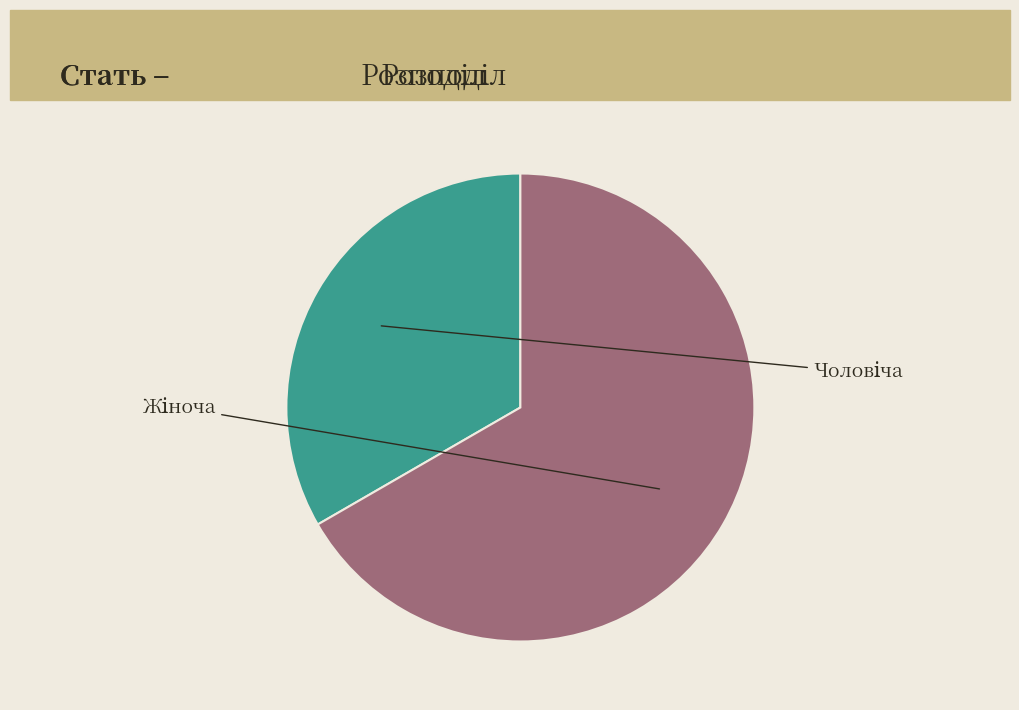

How many slices are in this pie chart?

2